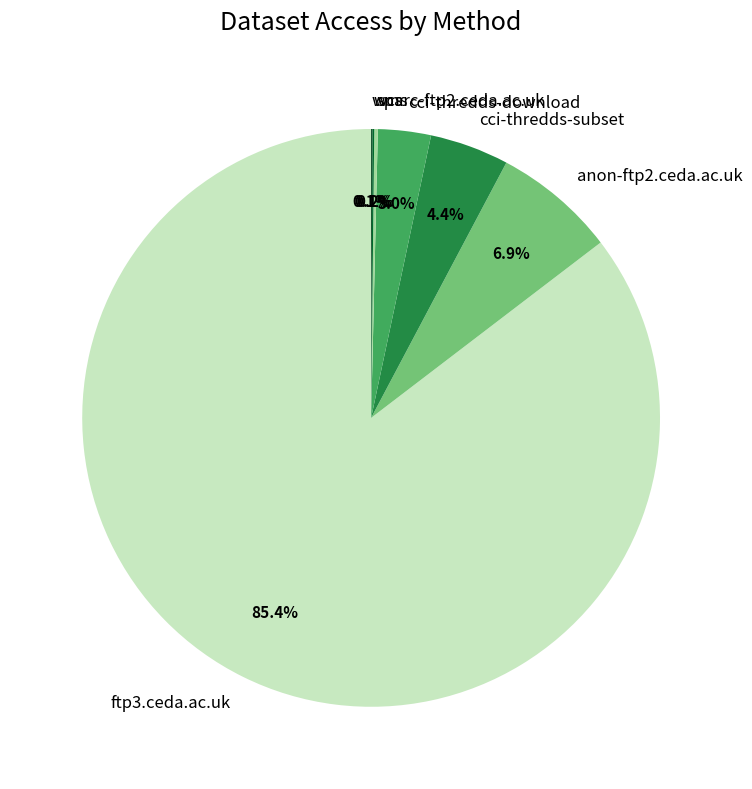

Which slice is the largest?

ftp3.ceda.ac.uk